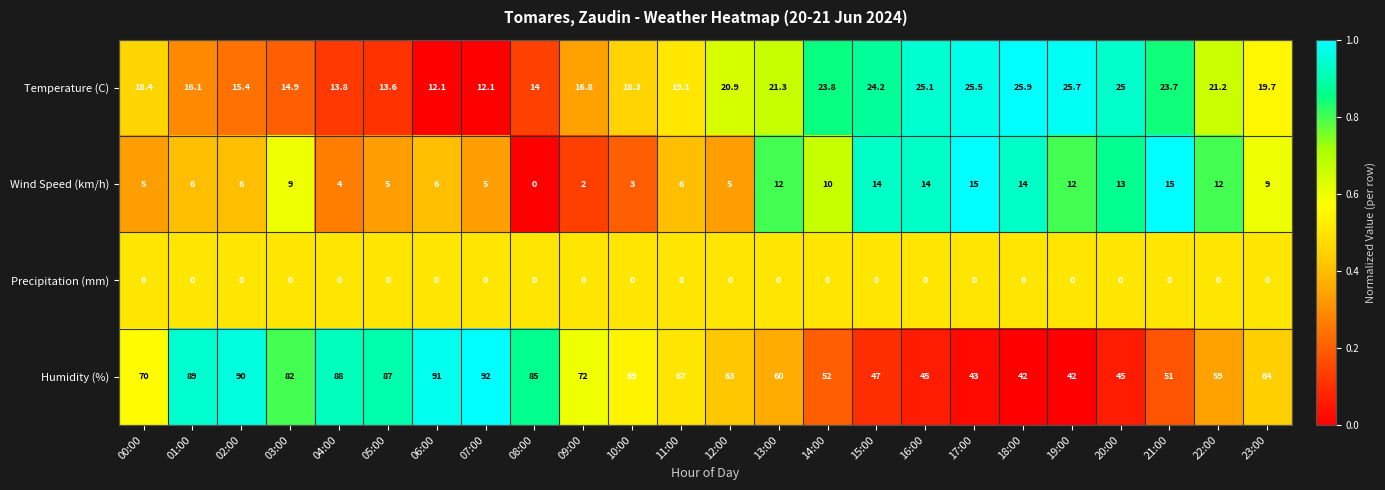

At 18:00, list the series in order from largest to smallest.

Humidity (%), Temperature (C), Wind Speed (km/h), Precipitation (mm)